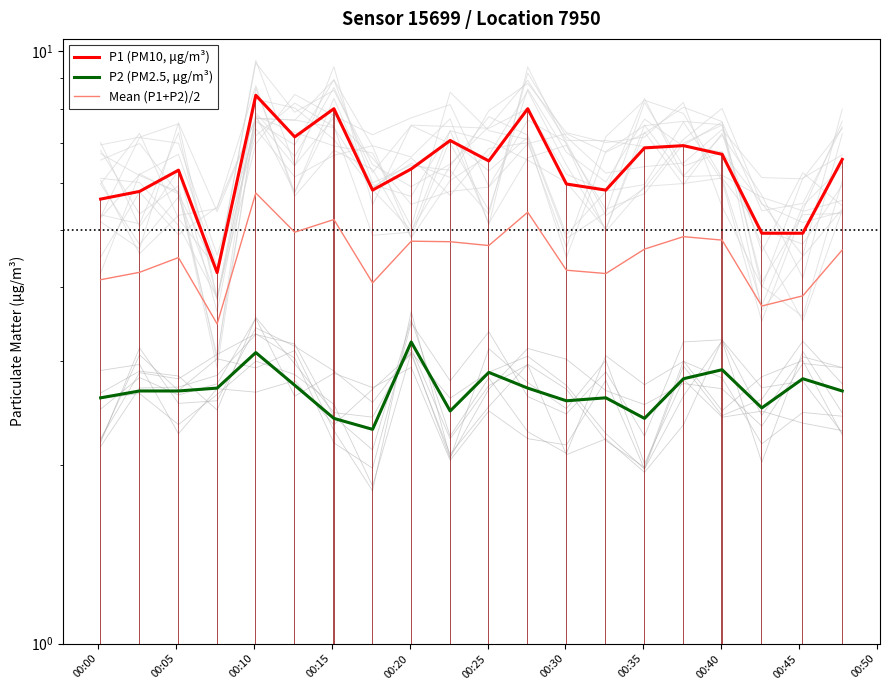

How many values in the P1 (PM10, μg/m³) series are below 6?

8